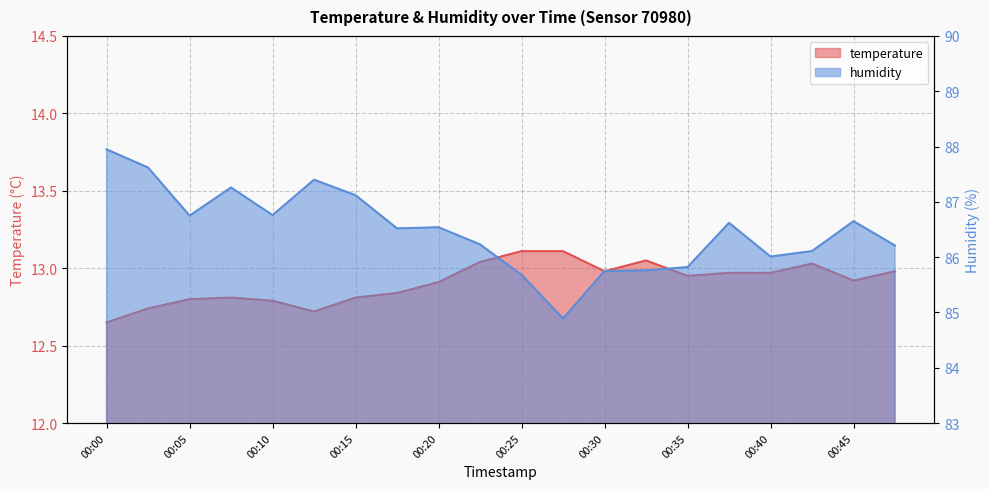

True or false: humidity and temperature intersect in this chart.

False